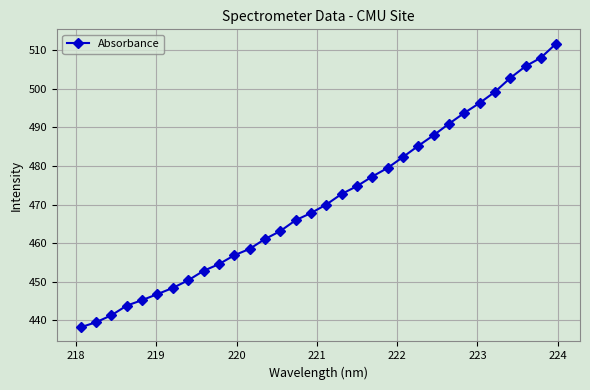

True or false: the data has more than 2 interior local peaks.

False